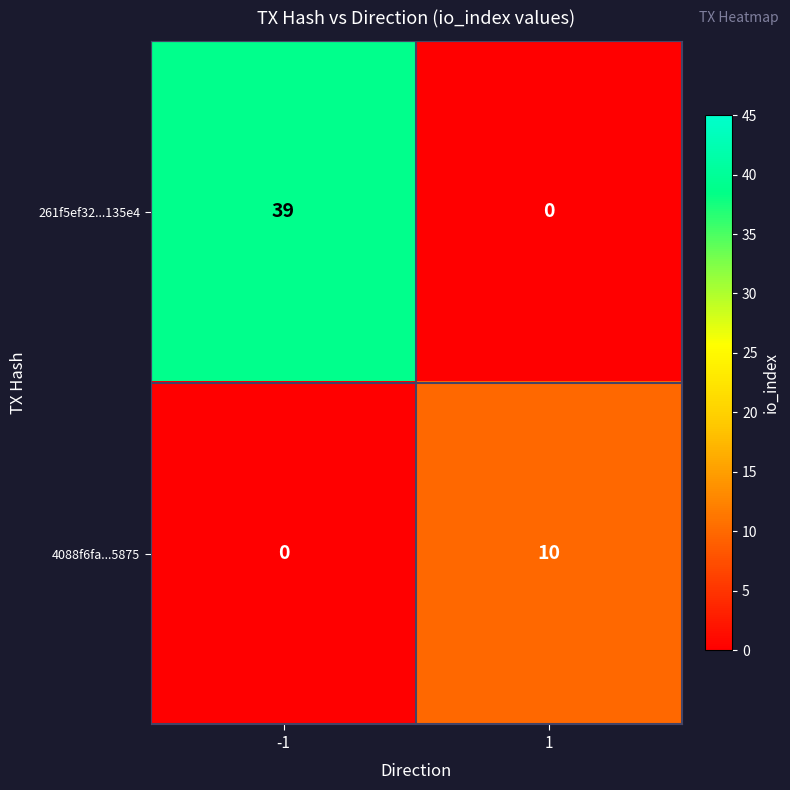

What value does the 4088f6fa...5875 series have at 1, to the nearest 5?

10